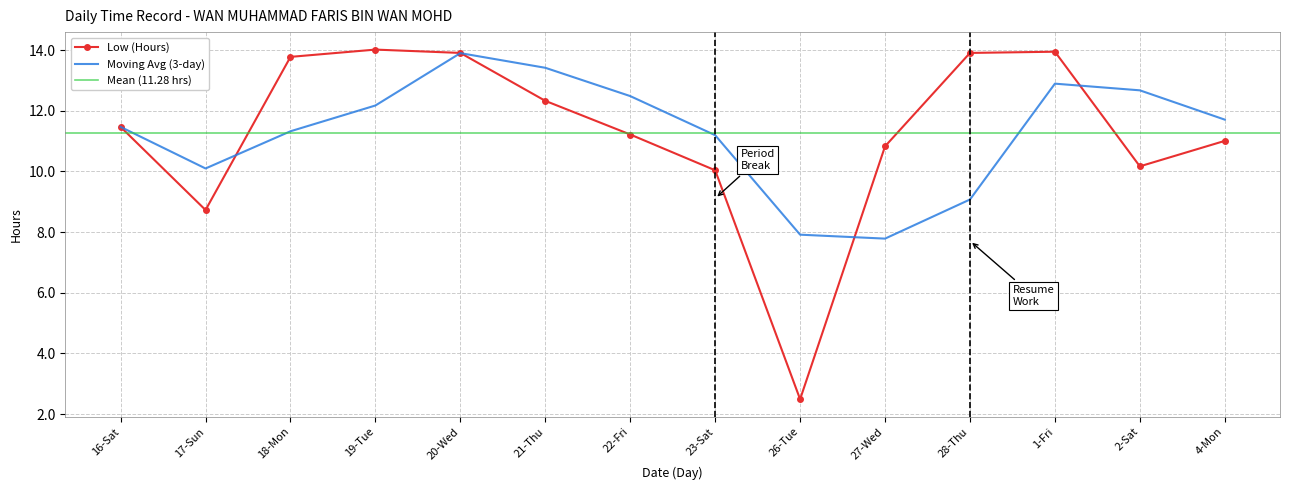

What value does the data have at 27-Wed?

10.8